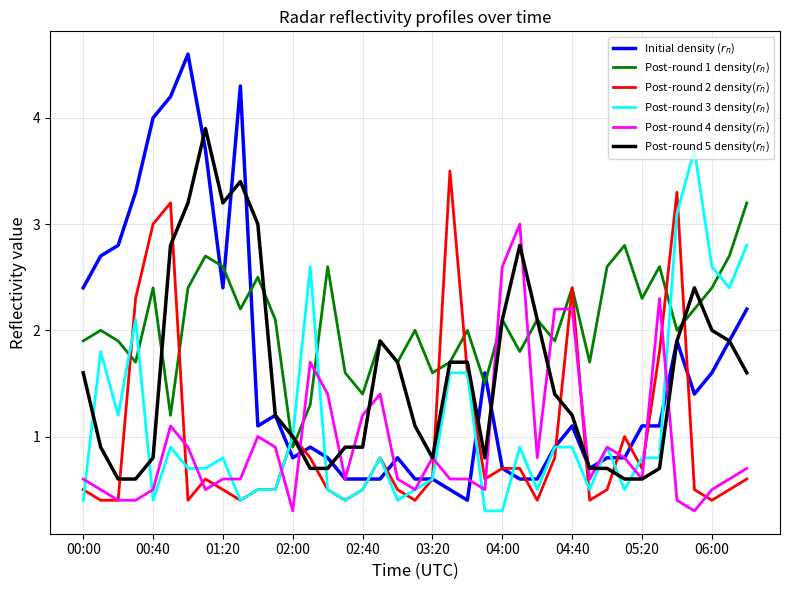

What is the greatest value displayed?

4.6